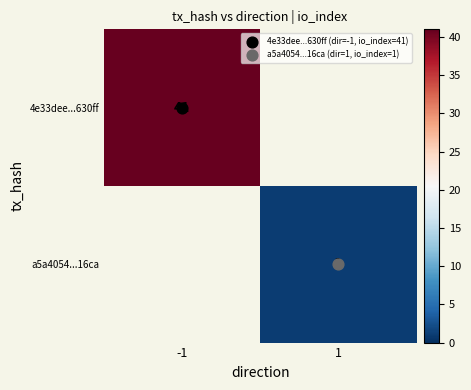

Is the value of a5a4054...16ca at 1 greater than the value of 4e33dee...630ff at 1?

No